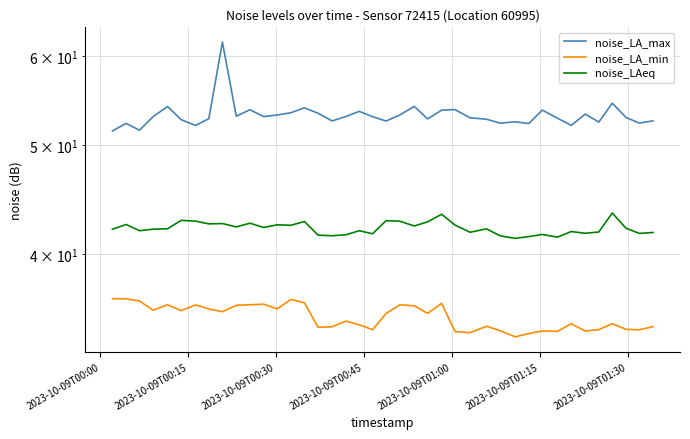

List the series in order of their peak value, lowest first.

noise_LA_min, noise_LAeq, noise_LA_max